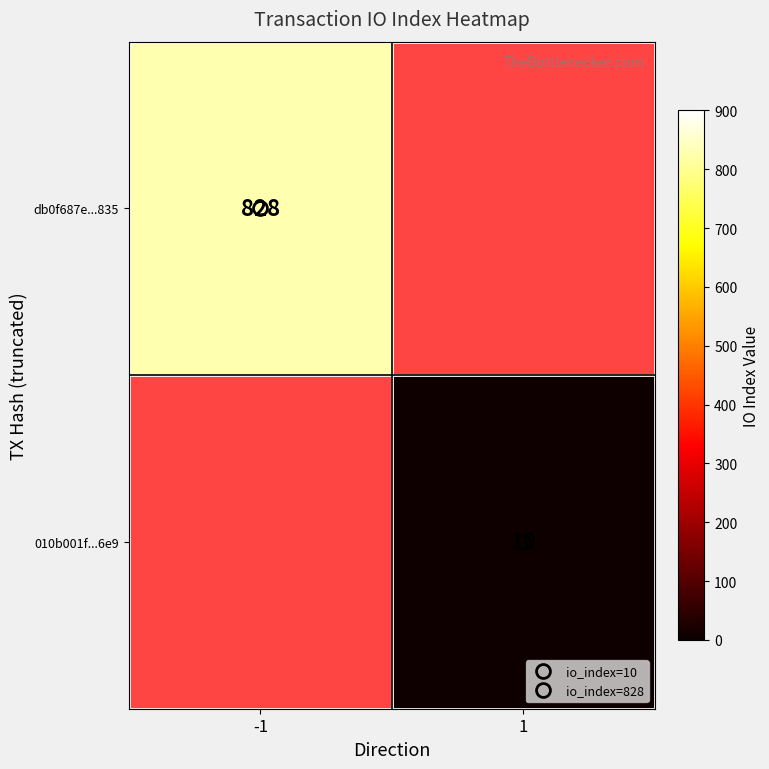

Read the db0f687e...835 value at -1.

828.0